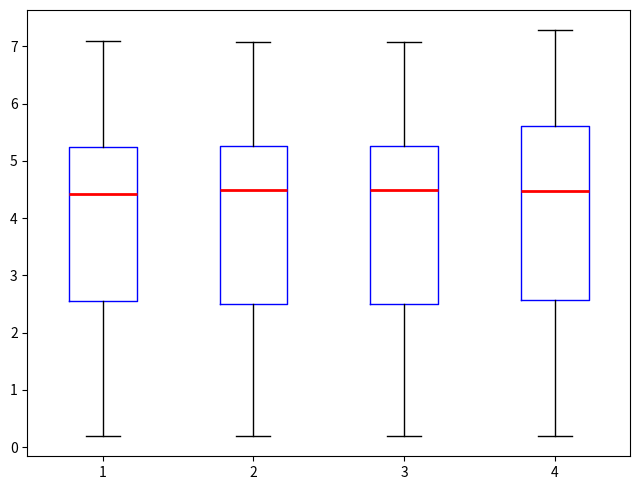

Reading left to right, transcribe this box plot: for each box, give where its median line is, the range the box spans, and where its two whiskers end, as read against the y-axis. The values are not printed on the chart, so give them approximately, as read against the axis.

1: median 4.4, box 2.6 to 5.2, whiskers 0.2 to 7.1
2: median 4.5, box 2.5 to 5.3, whiskers 0.2 to 7.1
3: median 4.5, box 2.5 to 5.3, whiskers 0.2 to 7.1
4: median 4.5, box 2.6 to 5.6, whiskers 0.2 to 7.3